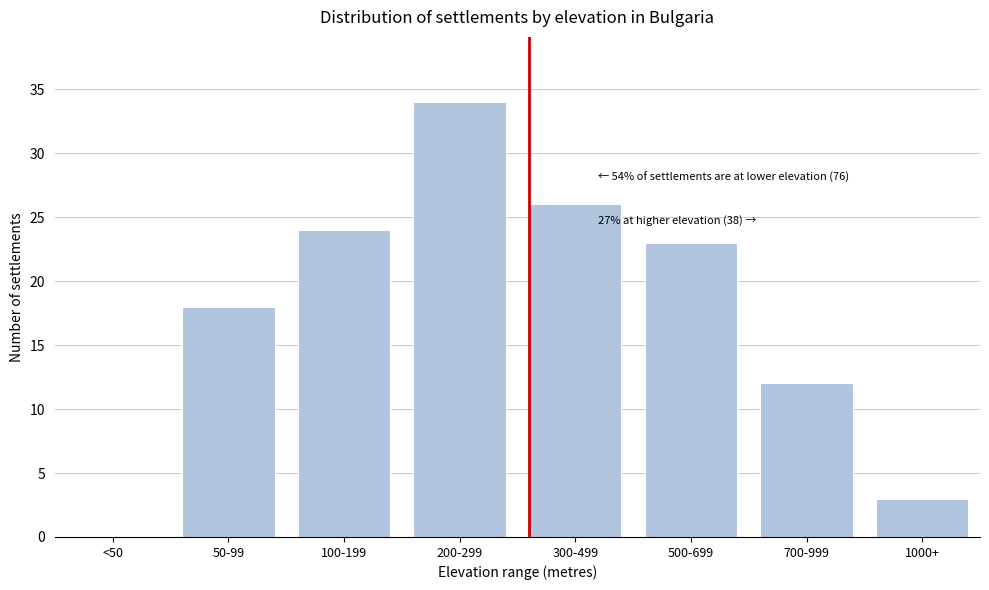

Reading left to right, list all the values displayed in this chart.

<50=0	50-99=18	100-199=24	200-299=34	300-499=26	500-699=23	700-999=12	1000+=3